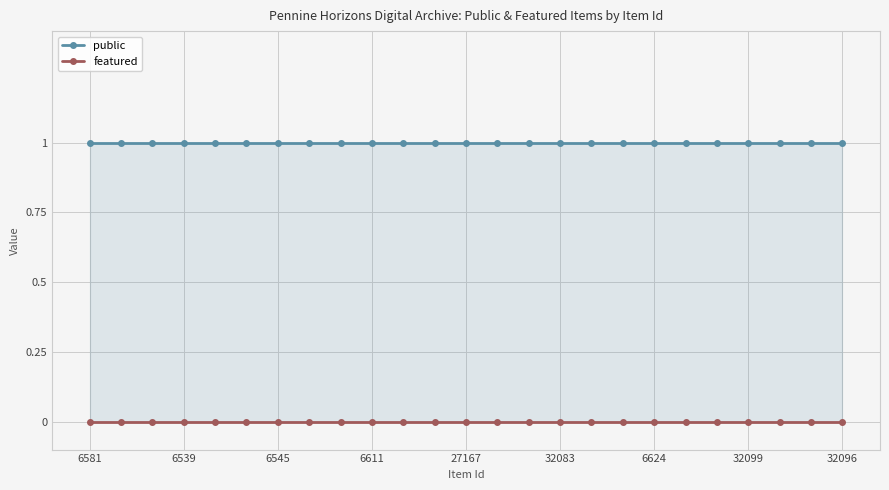

How many lines are shown in the chart?

2